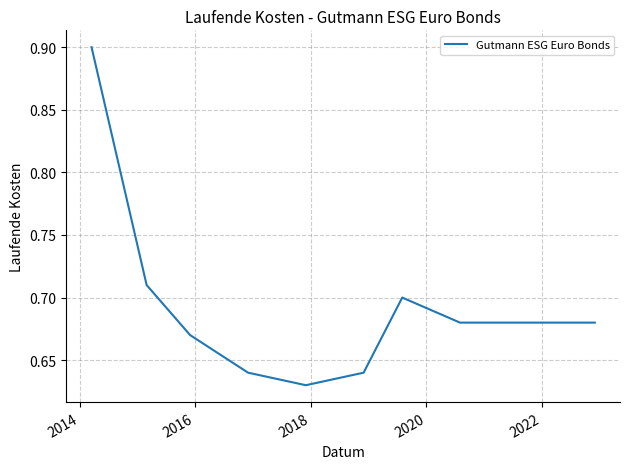

What is the difference between the maximum and minimum values?

0.3